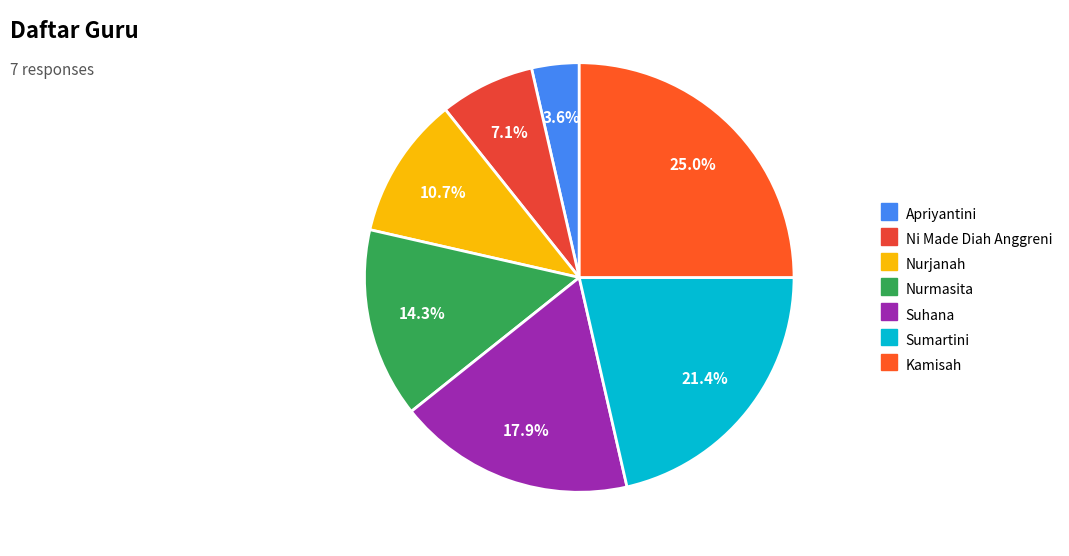

Is there any slice that represents more than half of the pie?

No